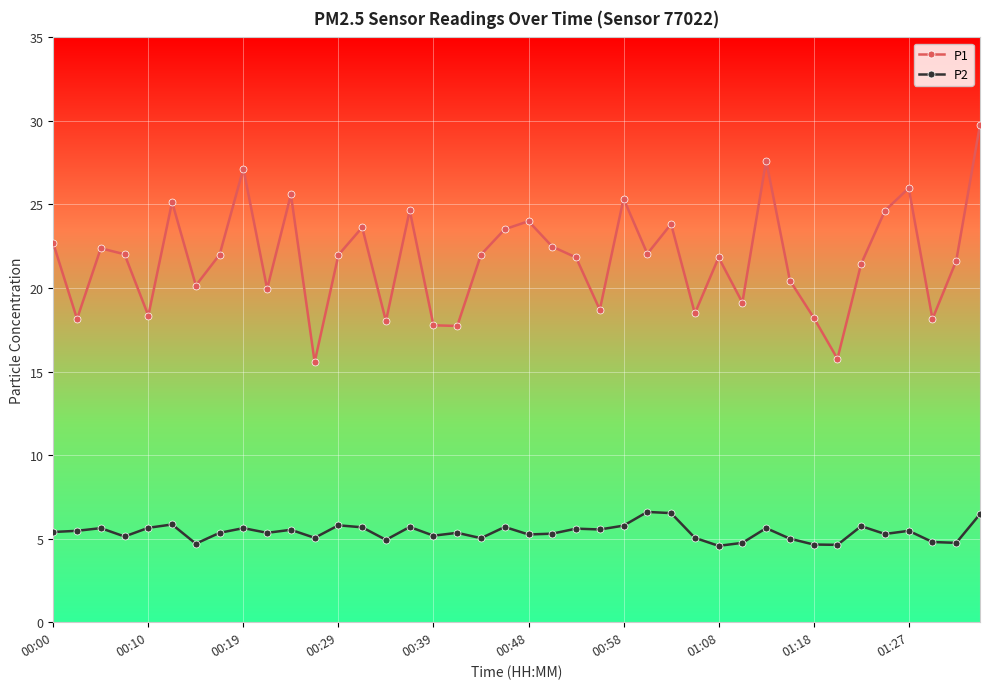

How many lines are shown in the chart?

2